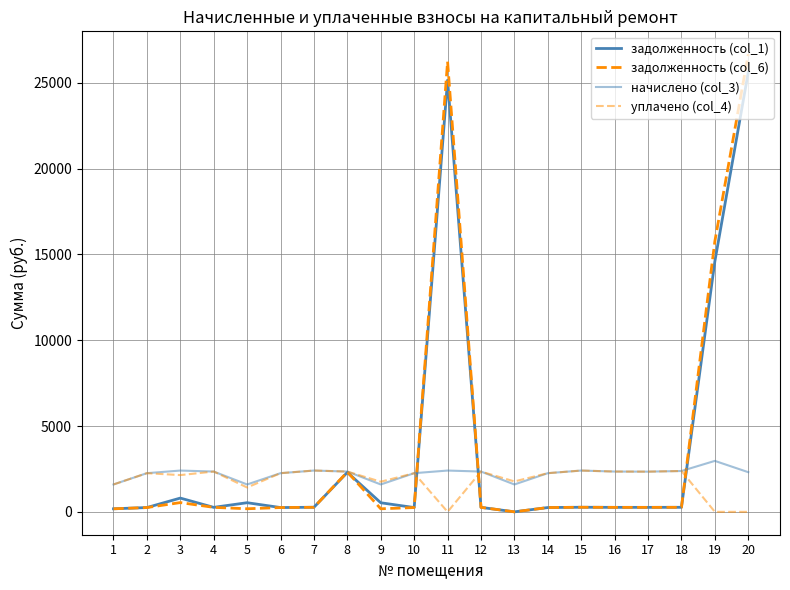

Rank the categories by начислено (col_3) value from highest to lowest.

19, 3, 7, 11, 15, 18, 4, 8, 12, 16, 17, 20, 2, 6, 10, 14, 1, 5, 9, 13